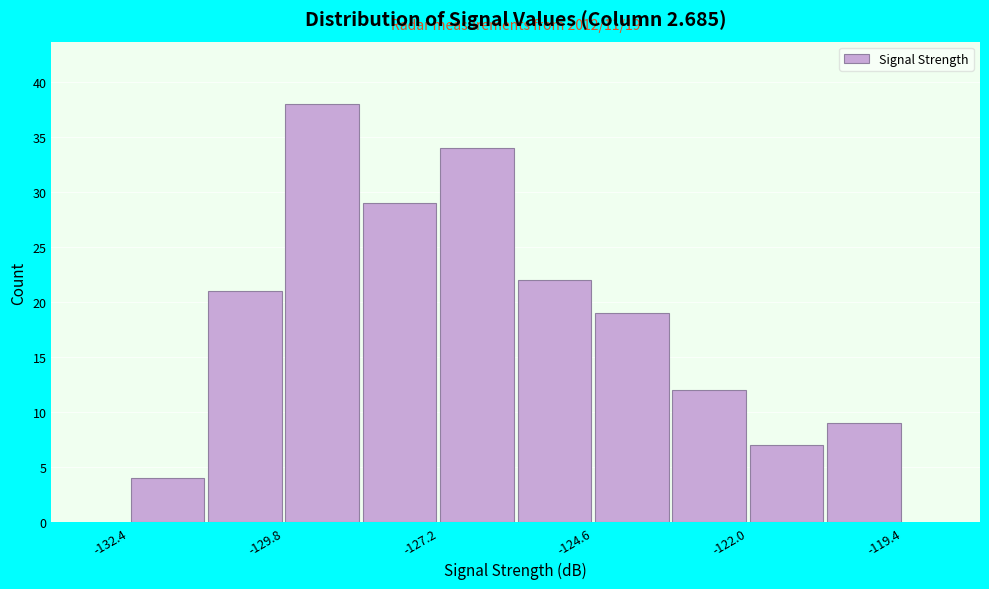

Around what value on the x-axis is the tallest bar? Give the approximate position of its centre, as read against the axis.

-129.0